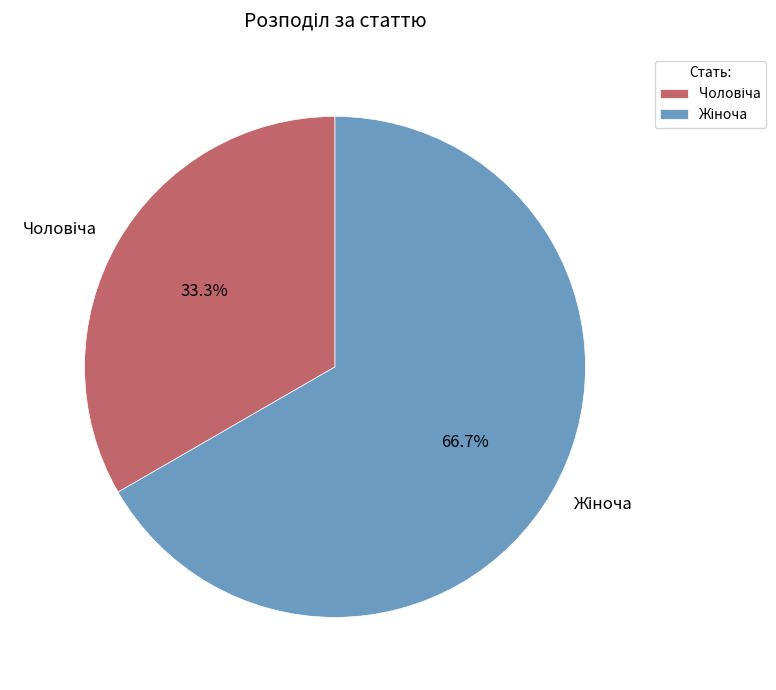

Does any single category account for the majority?

Yes